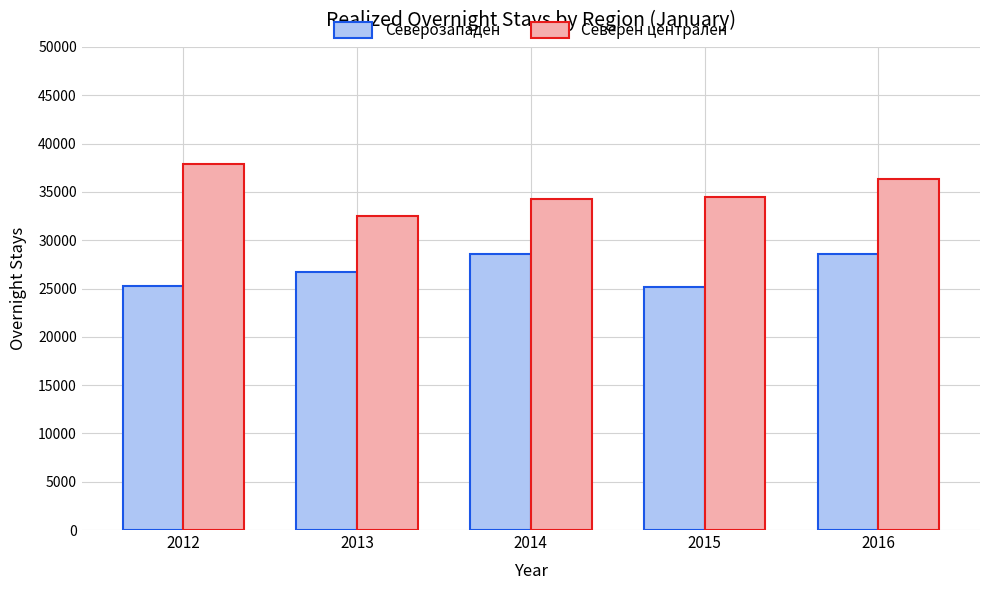

The Северен централен series shows 34436 at 2015. True or false?

True